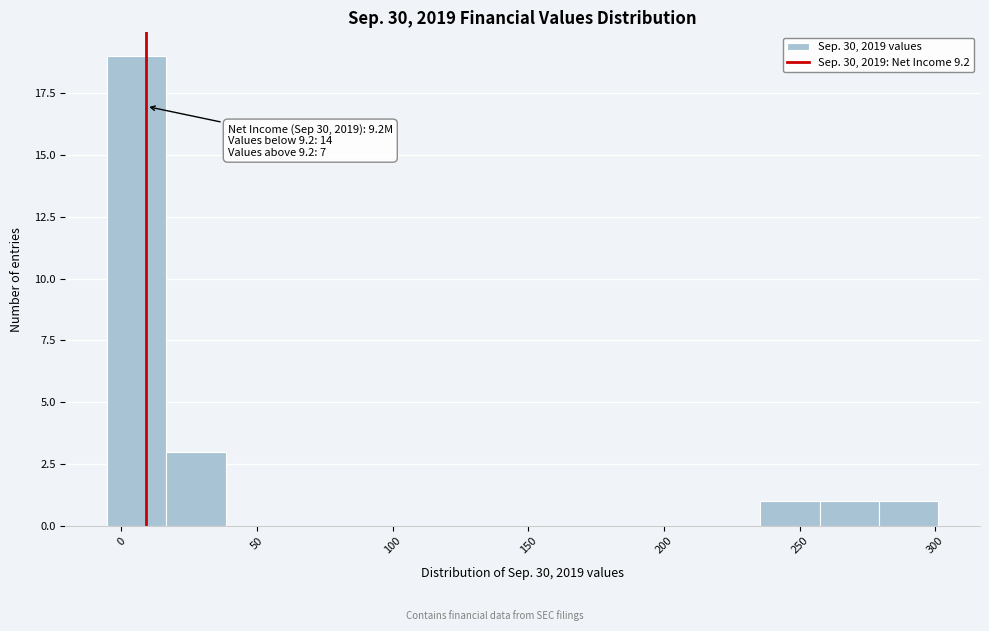

Which range on the x-axis has the tallest bar?

-5 to 15